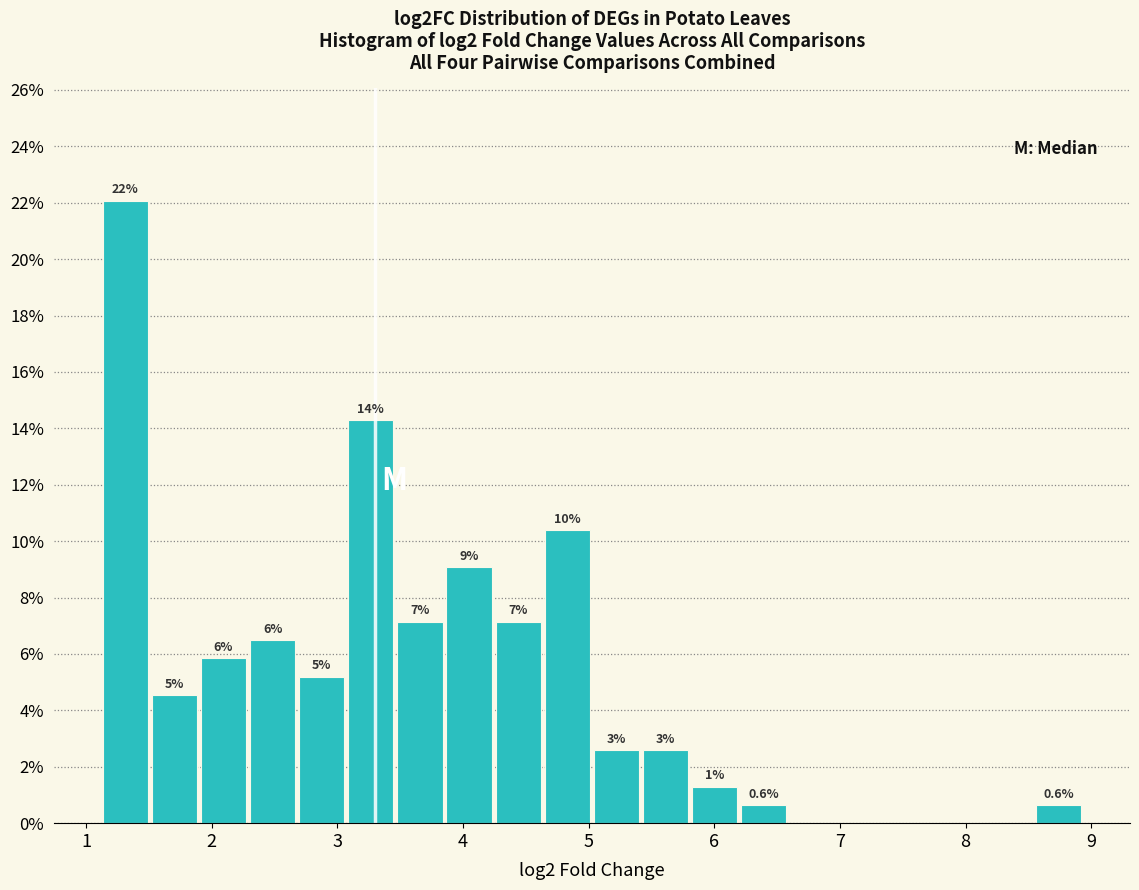

Read against the x-axis, roughly where is the centre of the tallest bar?

1.3